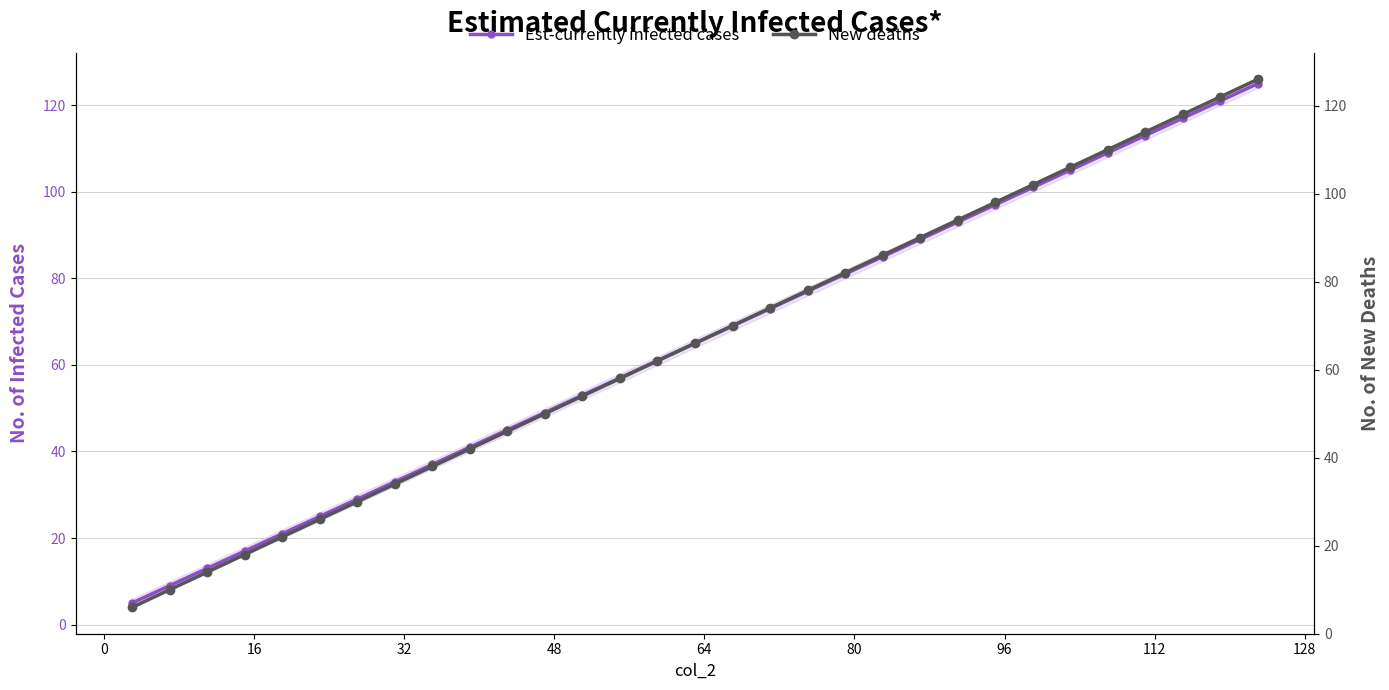

True or false: Est-currently infected cases has more than 0 interior local peaks.

False